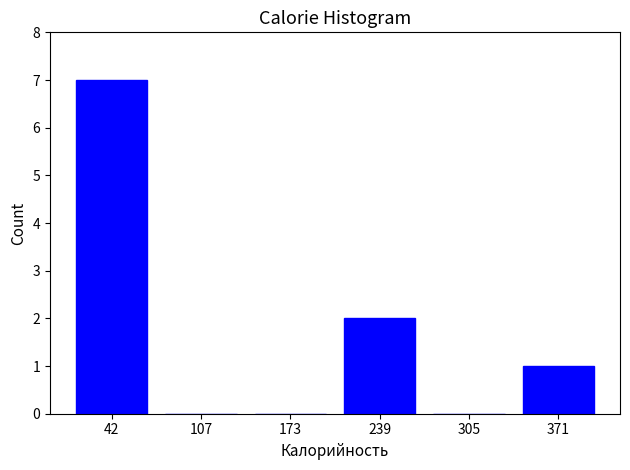

Reading right to left, transcribe all the data shown in this chart.

371=1	305=0	239=2	173=0	107=0	42=7